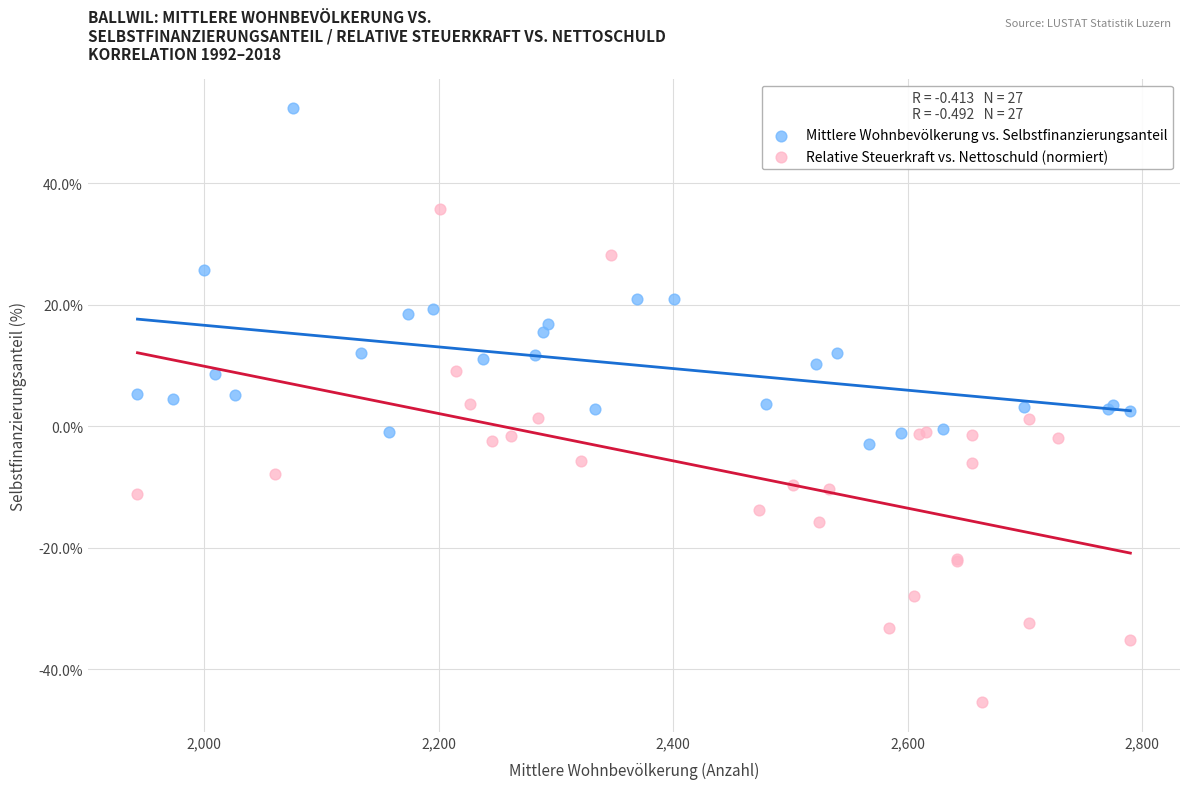

Which series reaches the minimum Y coordinate?

Relative Steuerkraft vs. Nettoschuld (normiert)